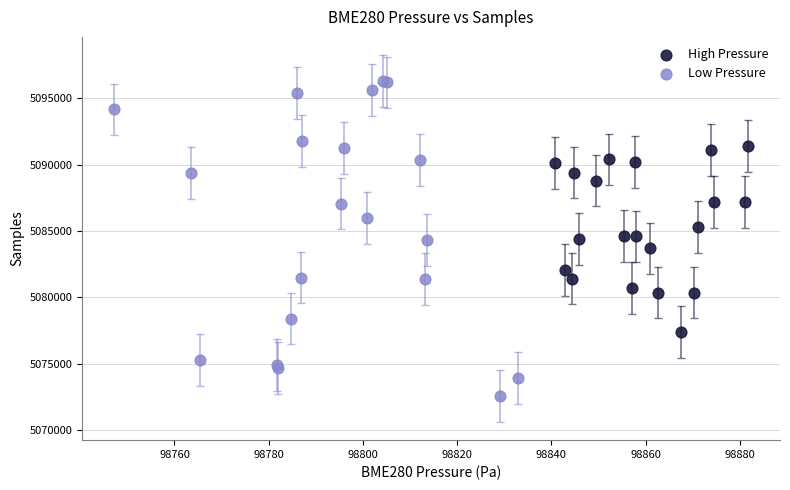

Which series reaches the maximum Y coordinate?

Low Pressure